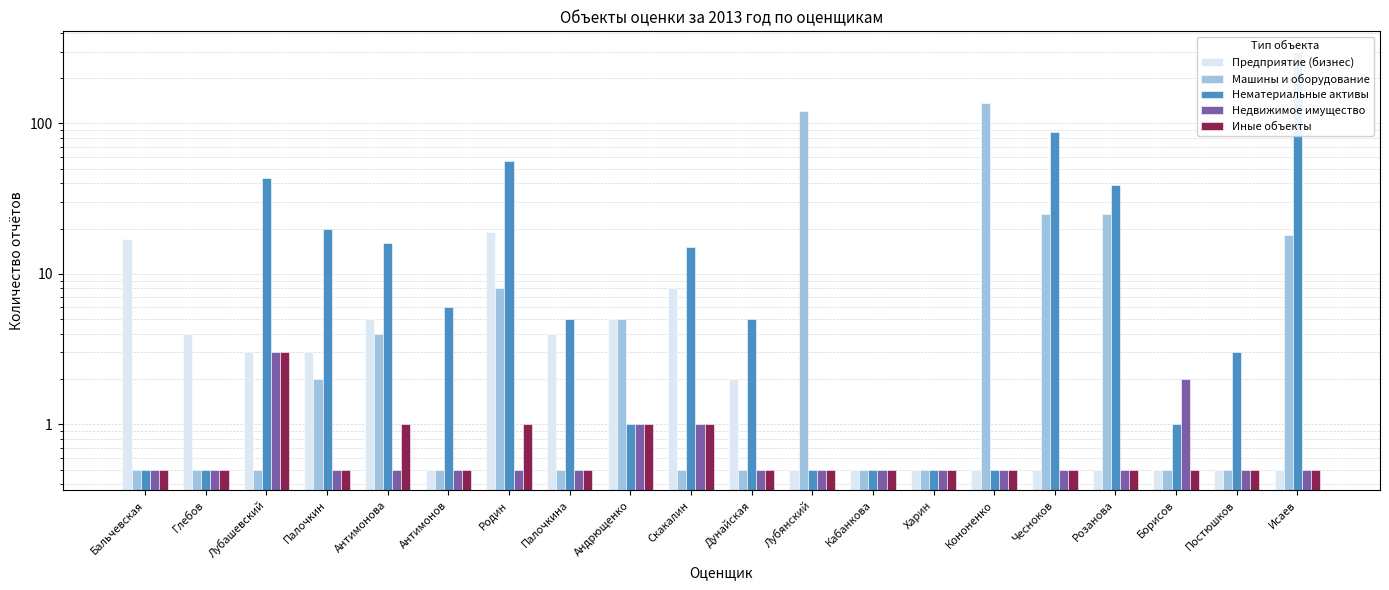

What are all the series names shown in the legend?

Предприятие (бизнес), Машины и оборудование, Нематериальные активы, Недвижимое имущество, Иные объекты